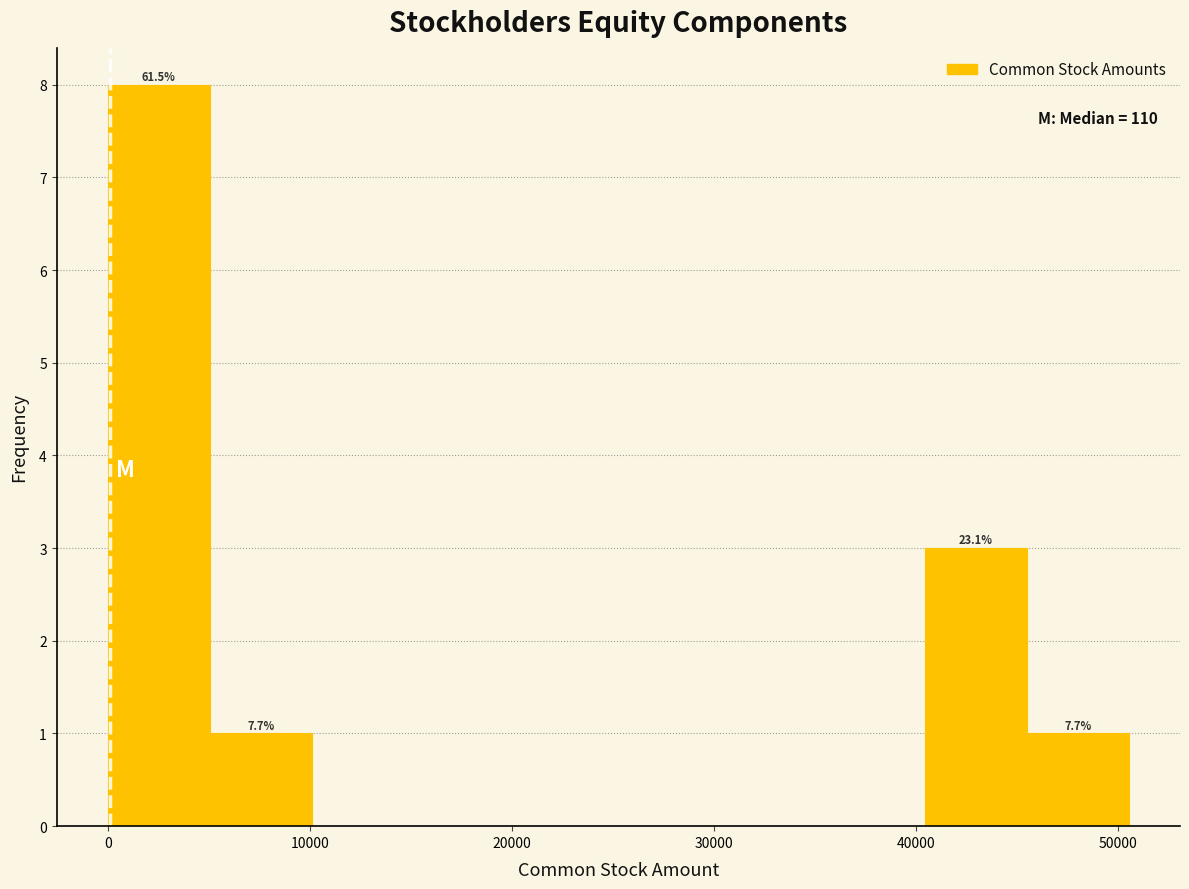

Which range on the x-axis has the tallest bar?

0 to 5000